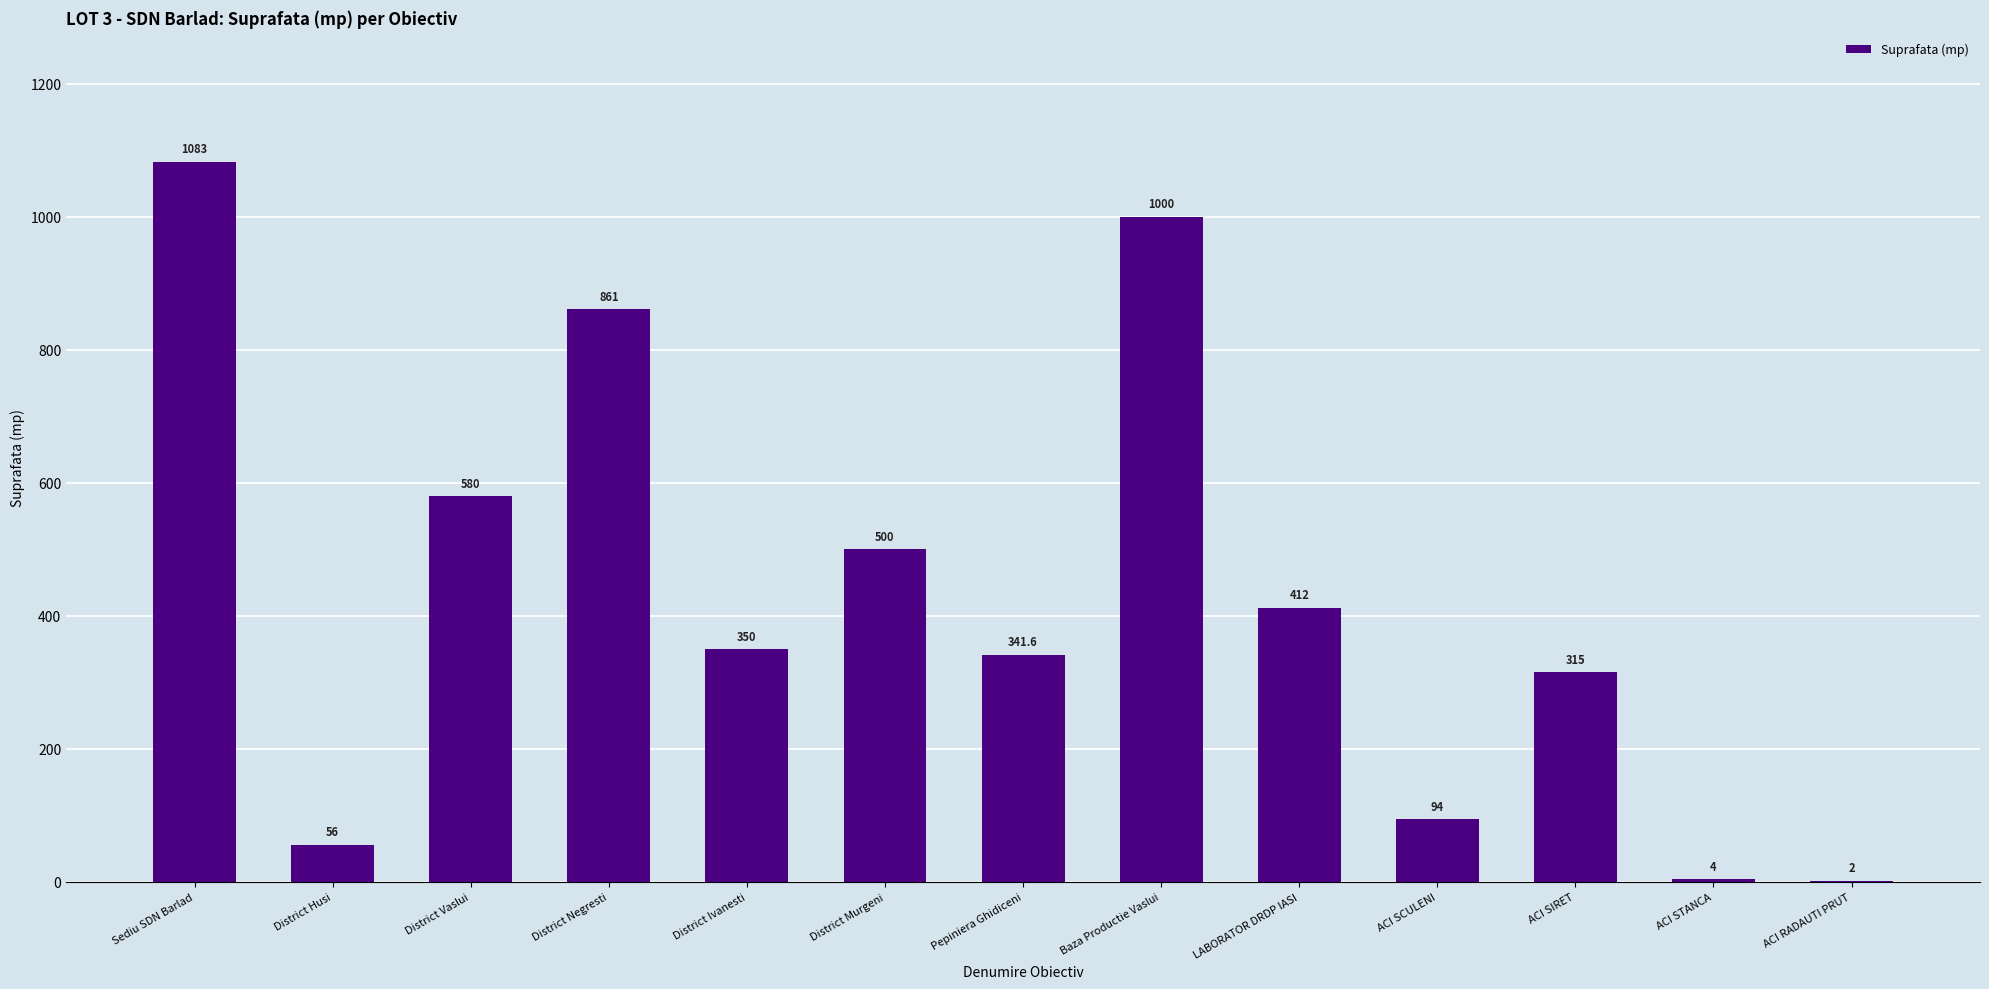

What value does the data have at District Negresti?

861.0